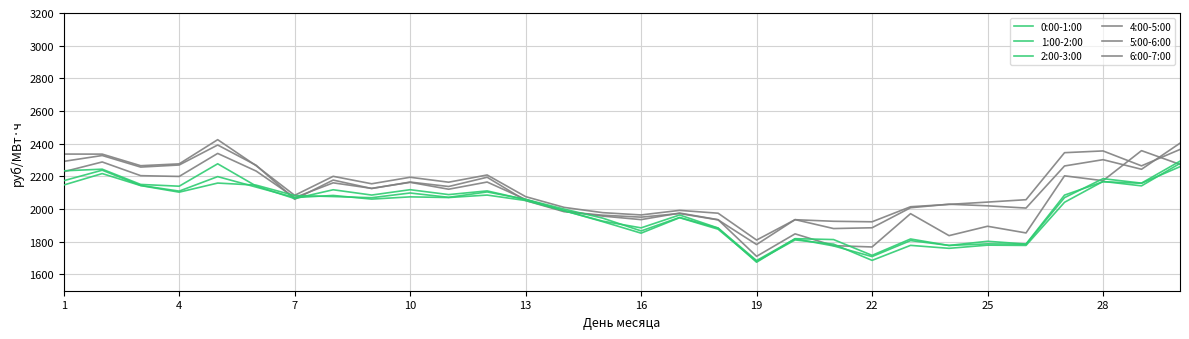

Where do 6:00-7:00 and 5:00-6:00 first cross each other?

13 and 16